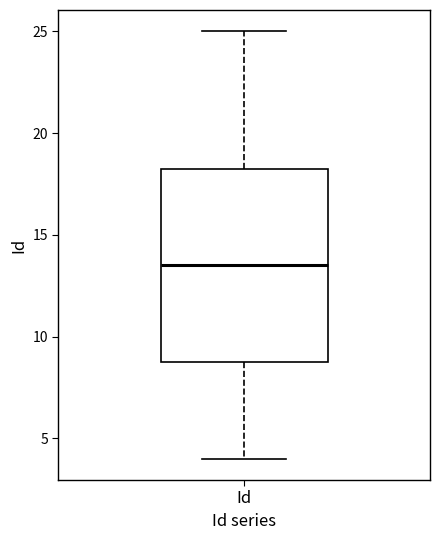

Transcribe this box plot: give where the median line is, the range the box spans, and where the two whiskers end, as read against the y-axis. The values are not printed on the chart, so give them approximately, as read against the axis.

median 13.5, box 9.0 to 18.5, whiskers 4.0 to 25.0